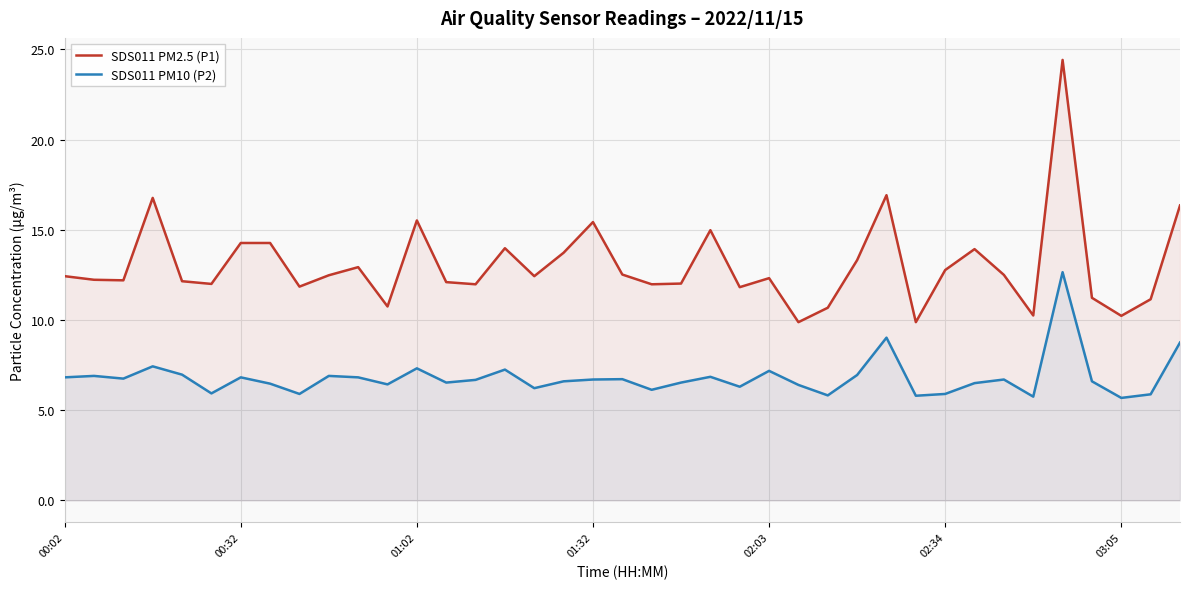

The value of SDS011 PM10 (P2) at 22 is 4.0. True or false?

False